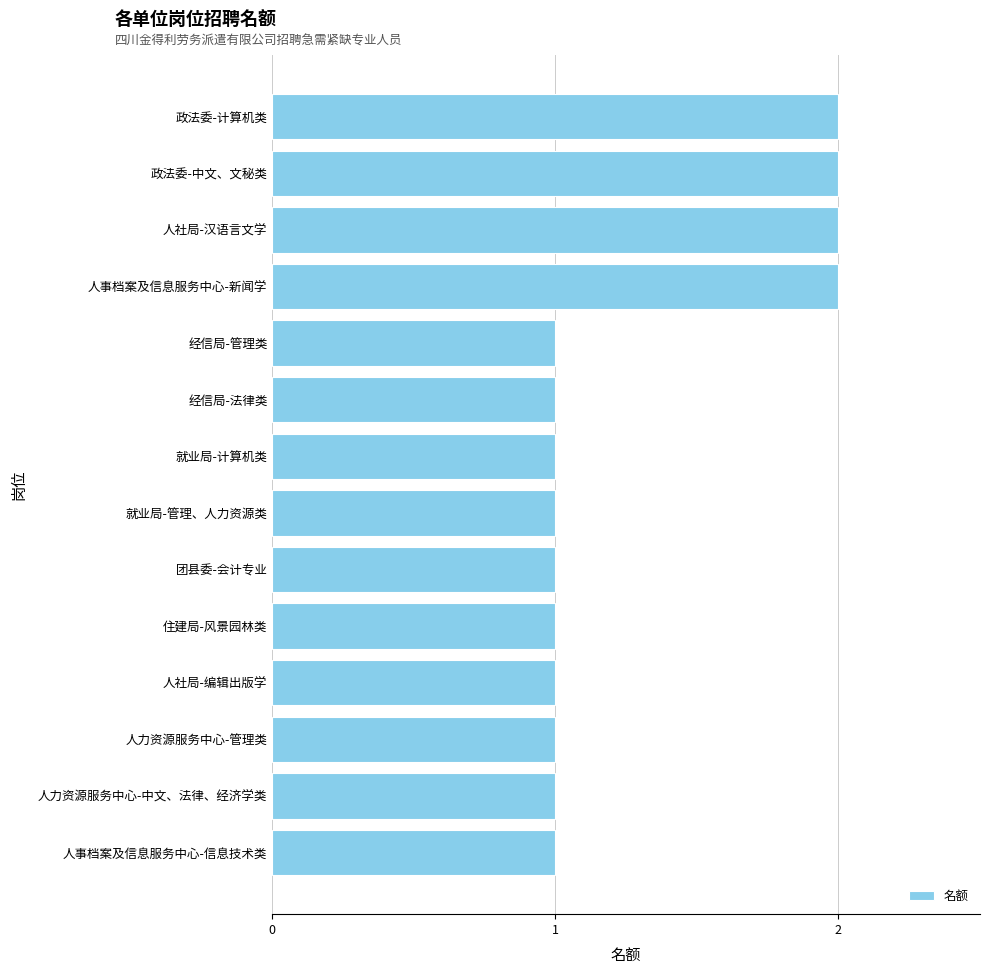

What is the label of the 2nd bar from the top?

政法委-中文、文秘类